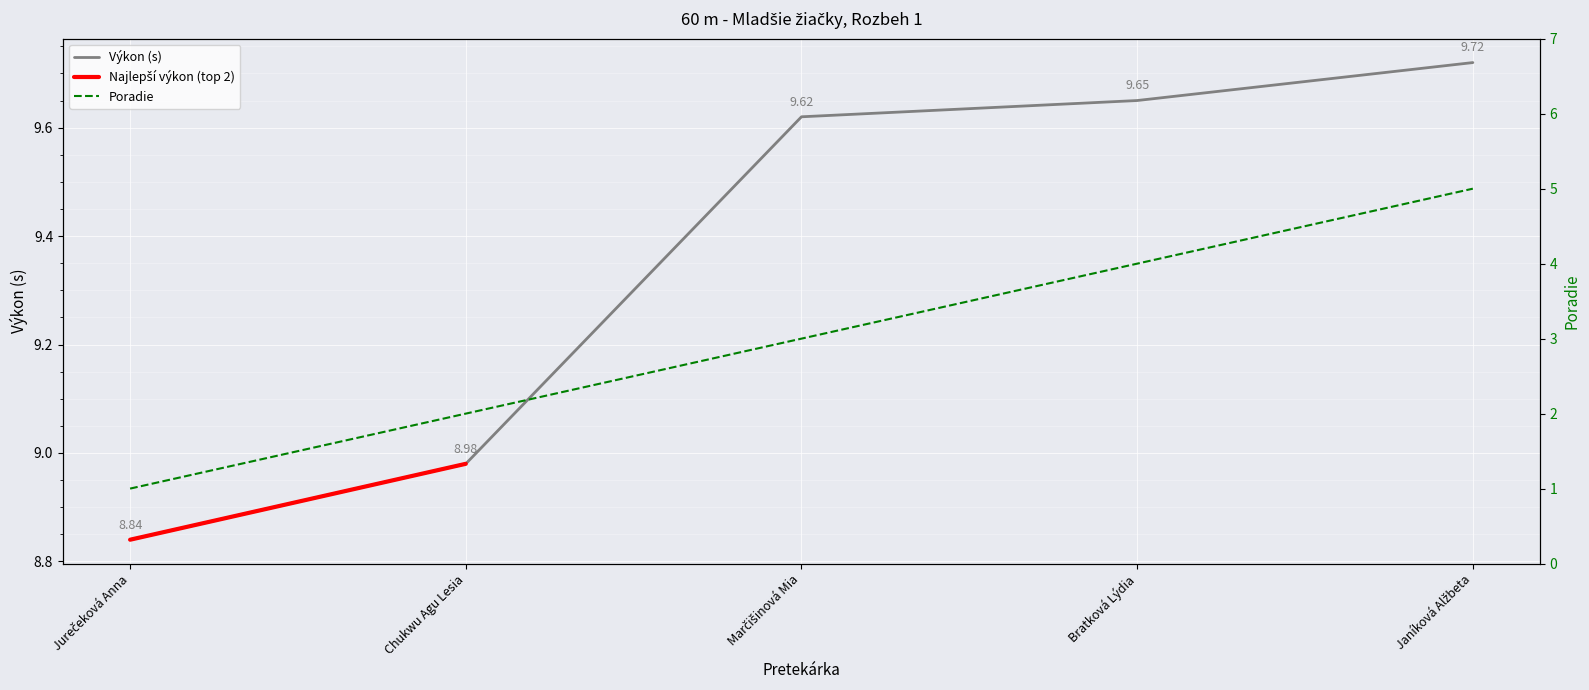

The Výkon series shows 4.2 at Marčišinová Mia. True or false?

False